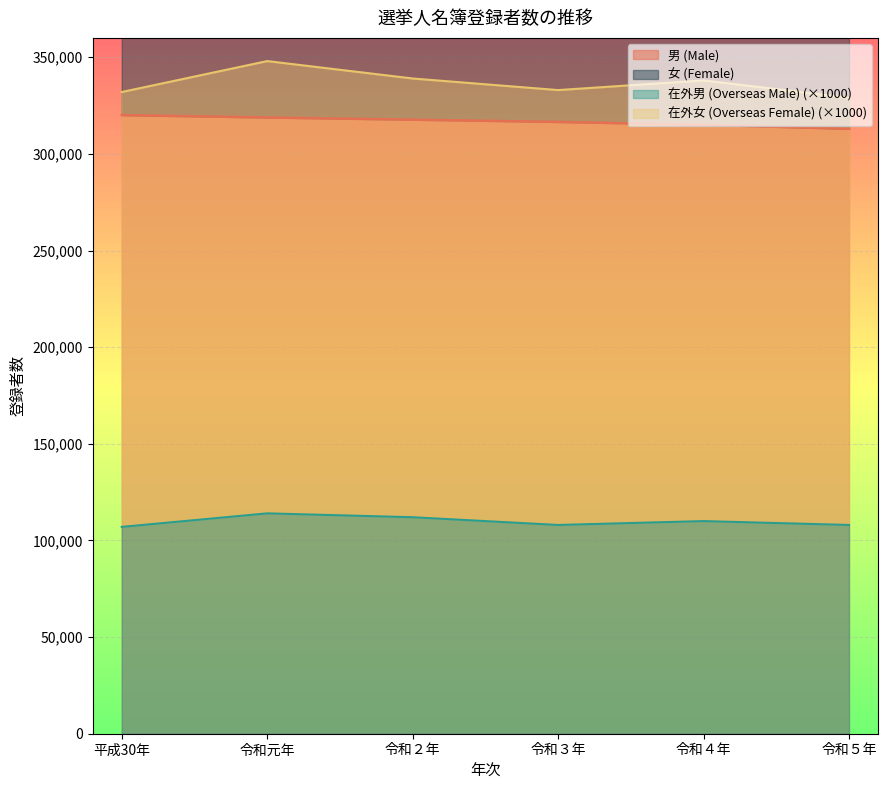

True or false: 在外男 (Overseas Male) and 男 (Male) intersect in this chart.

False